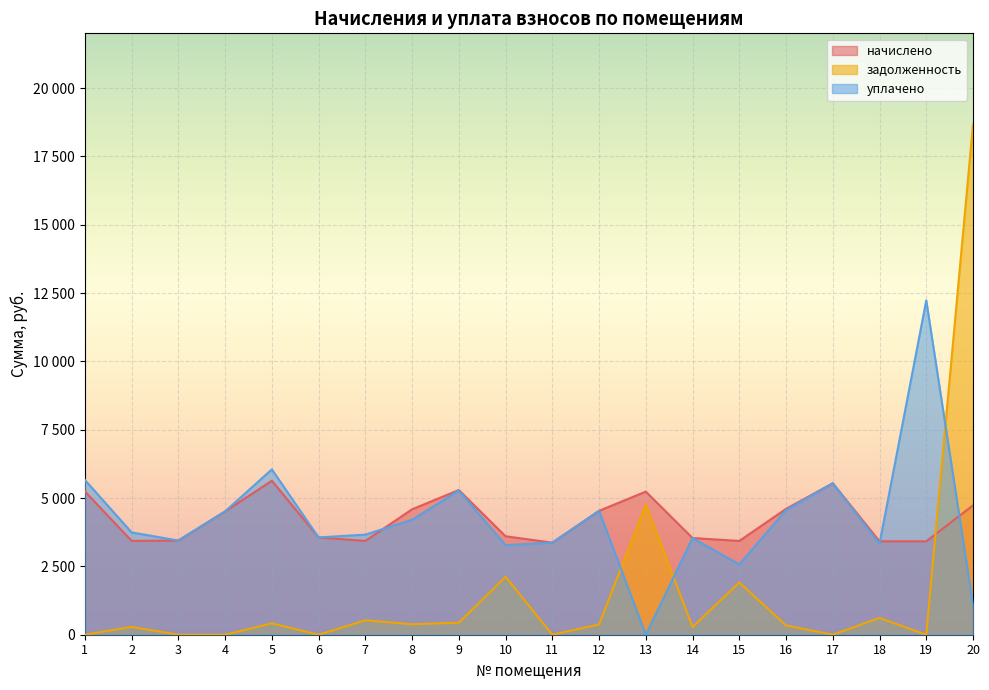

In уплачено, how many points are lower than both neighbors (excluding endpoints)?

6